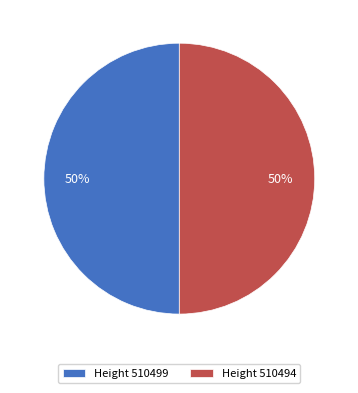

Is the sum of Height 510494 and Height 510499 greater than half?

Yes